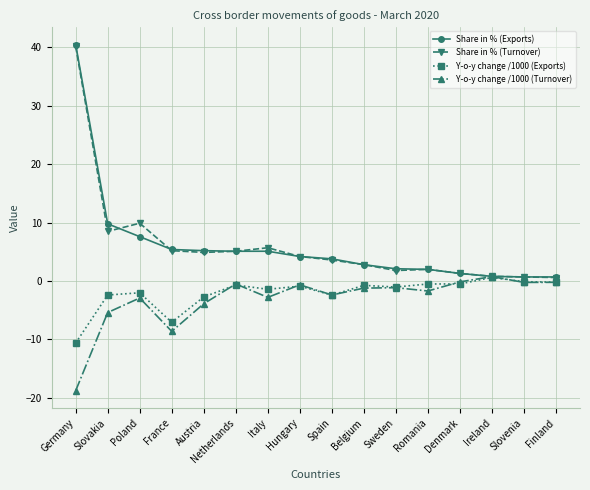

How many data points does each series have?

16